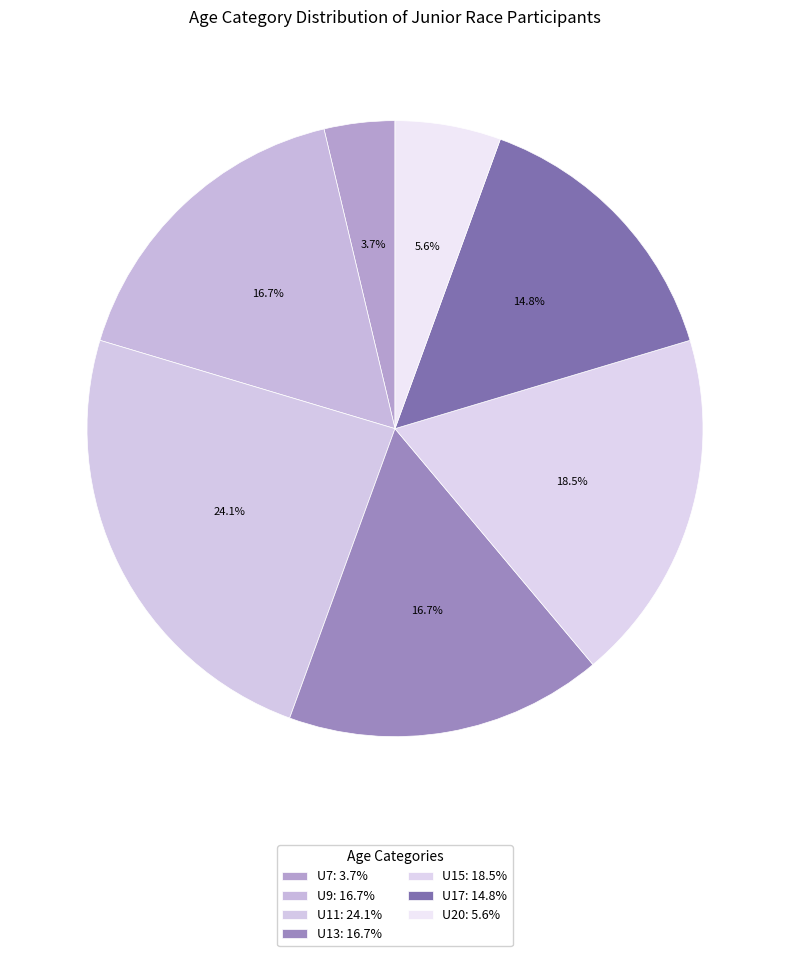

How many segments does this pie chart have?

7